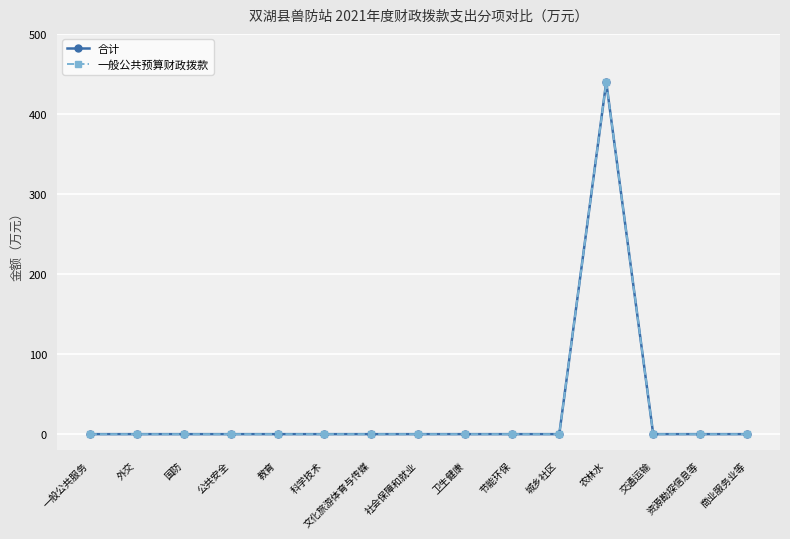

Does the chart have visible grid lines?

Yes